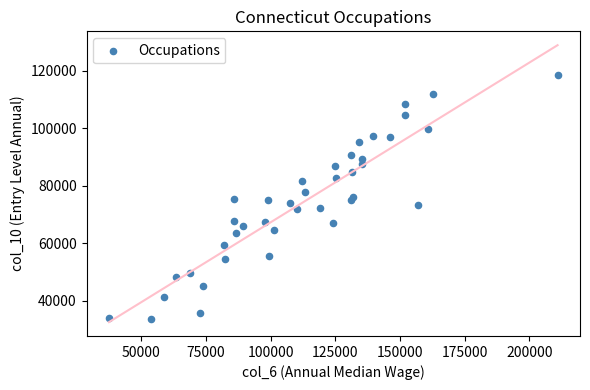

What is the range of X values (max minus min)?

173518